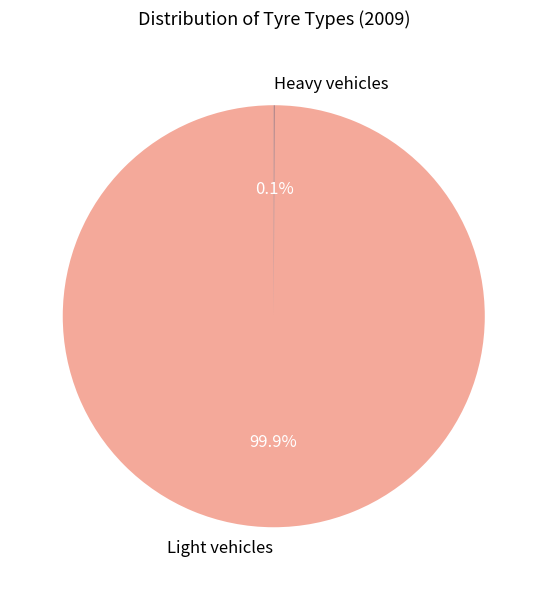

Which slice is the largest?

Light vehicles